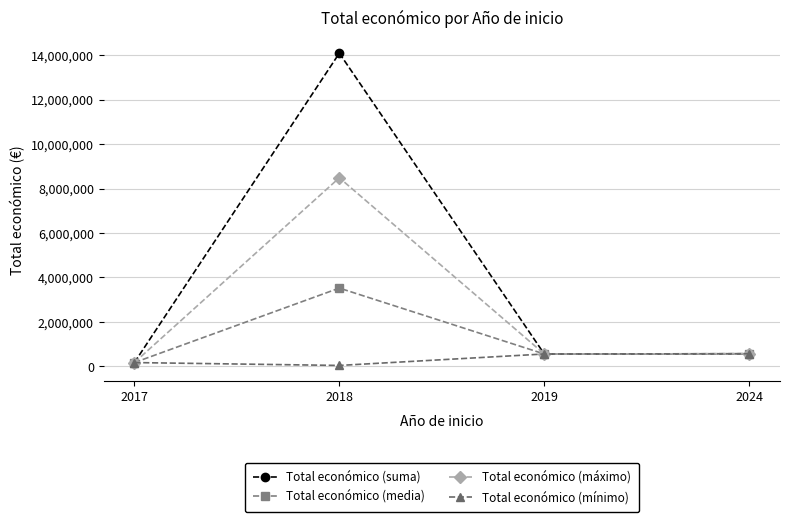

Where is the first local maximum for Total económico (suma)?

2018